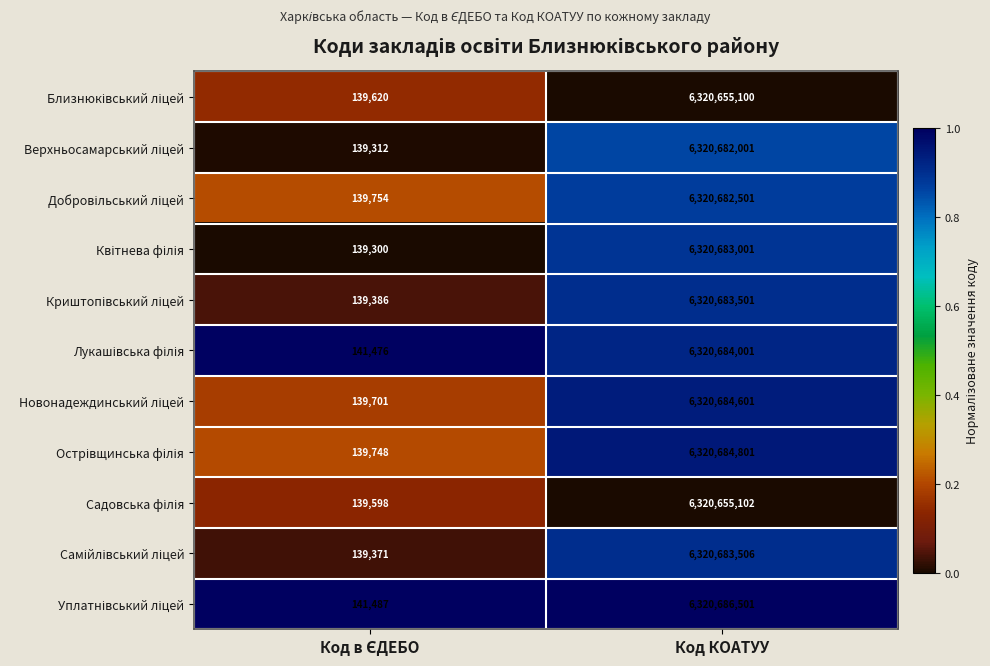

What is the spread (max minus min) of values at Код КОАТУУ?

31401